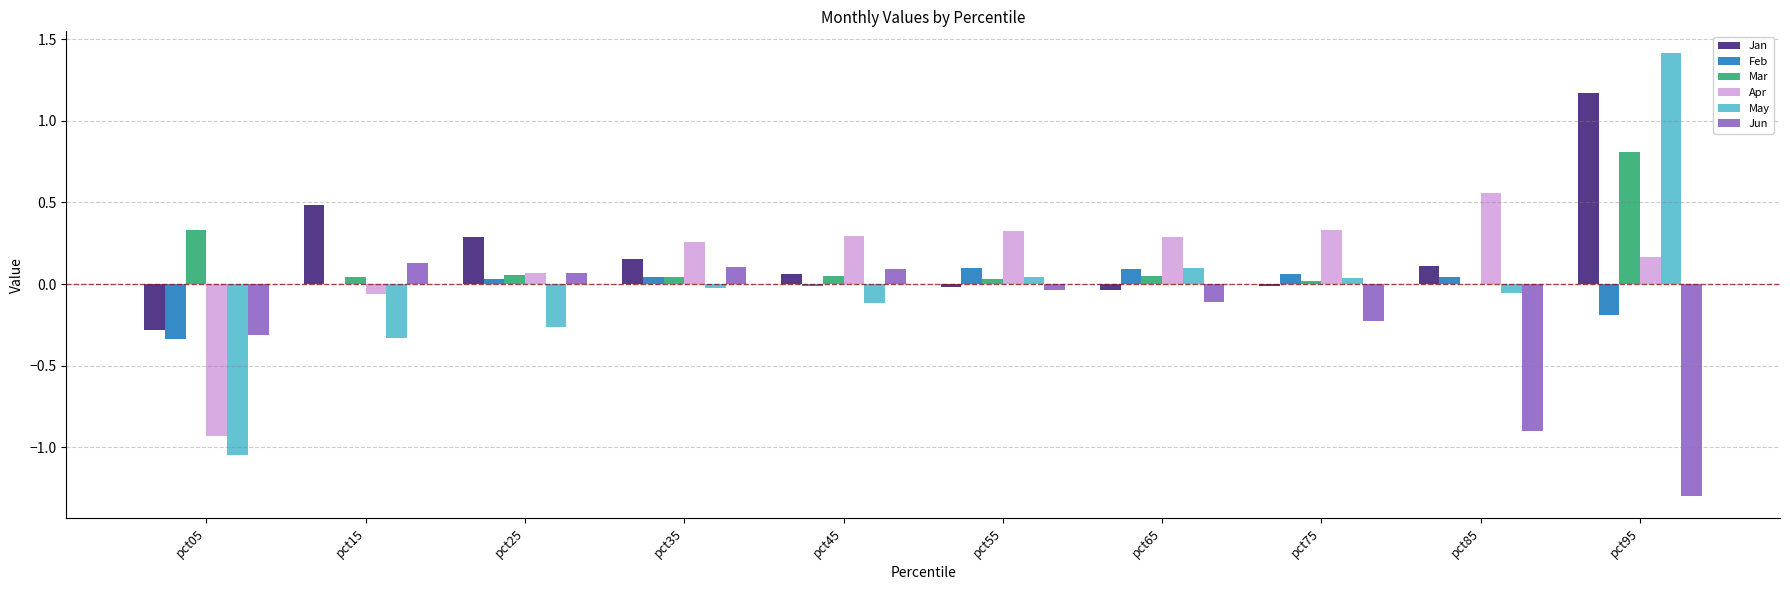

What is the maximum value shown in the chart?

1.4